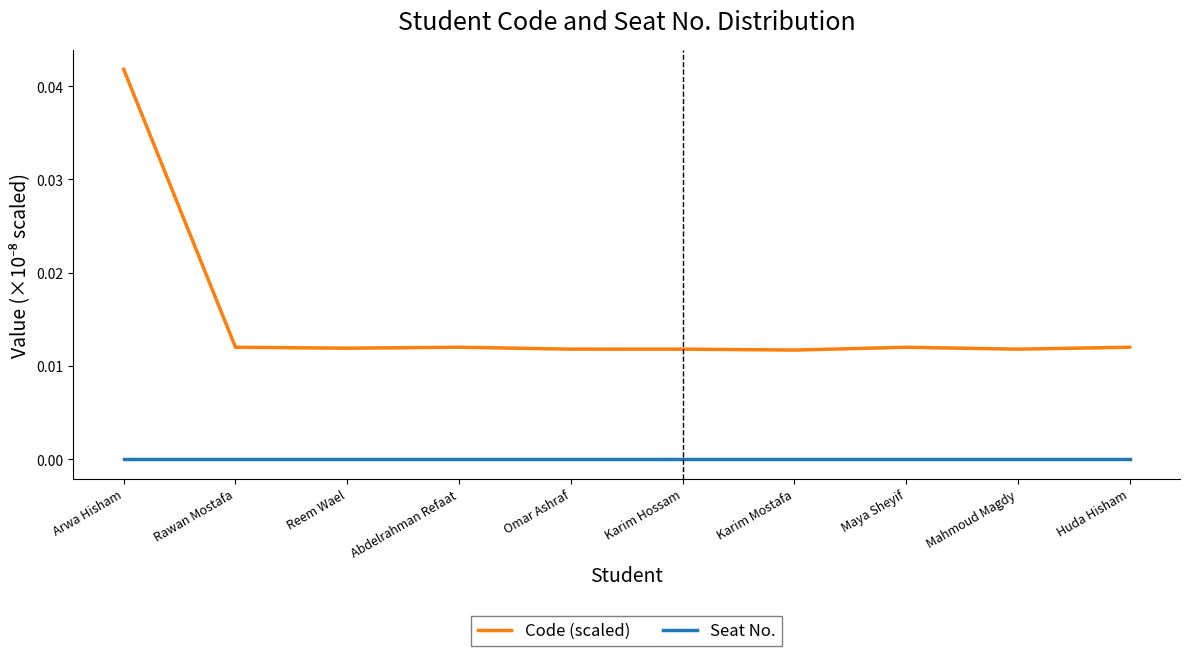

What are all the series names shown in the legend?

Code (scaled), Seat No.